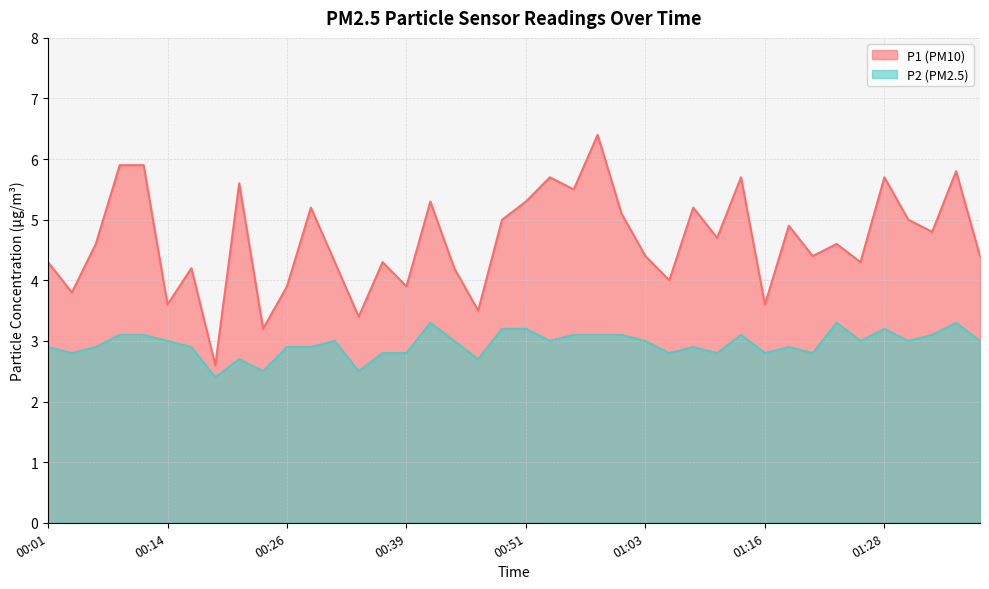

What is the maximum value for P2?

3.3